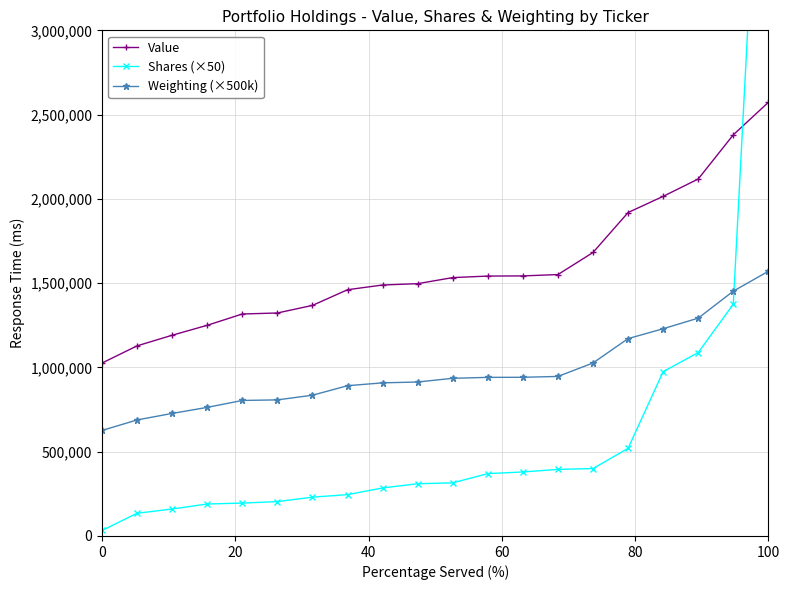

What is the smallest value displayed?

32500